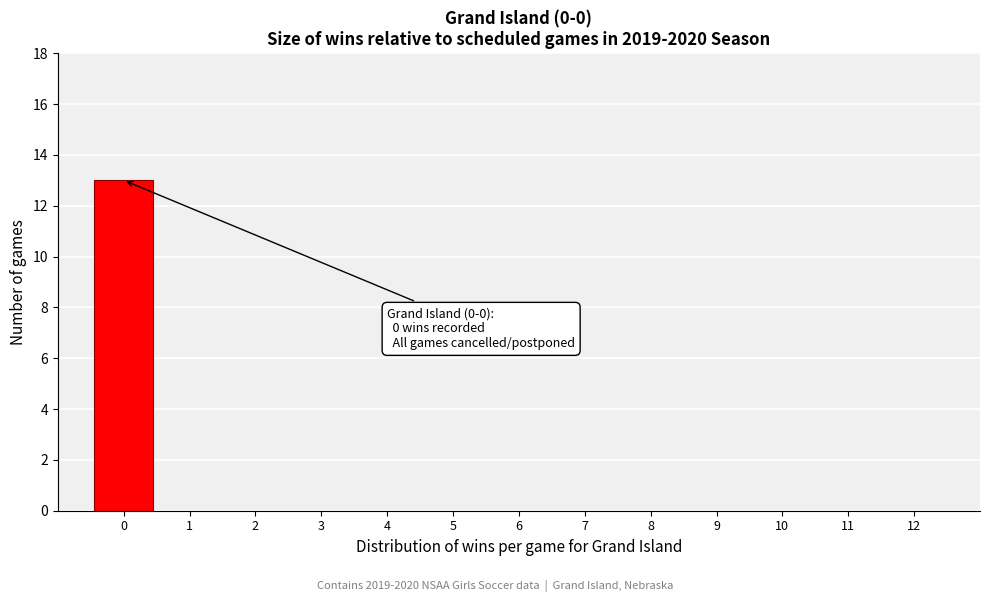

Which range on the x-axis has the tallest bar?

-0.5 to 0.5